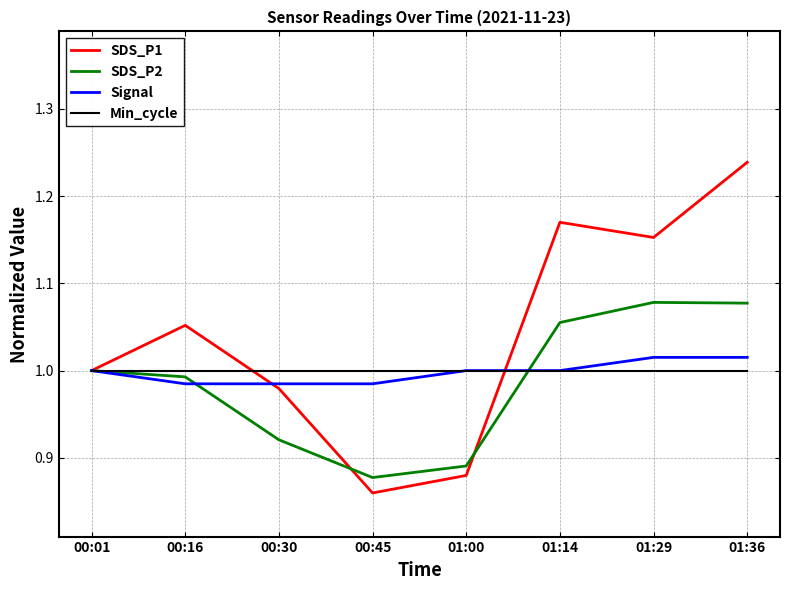

Which series changed the most between 00:30 and 01:00?

SDS_P1